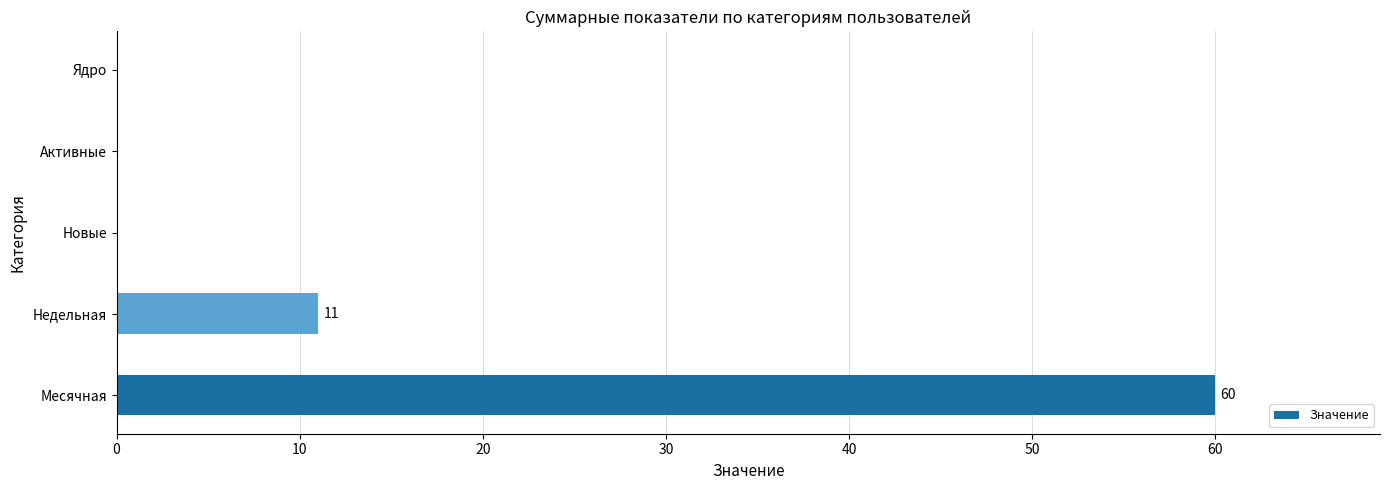

Reading bottom to top, transcribe all the data shown in this chart.

Месячная=60	Недельная=11	Новые=0	Активные=0	Ядро=0